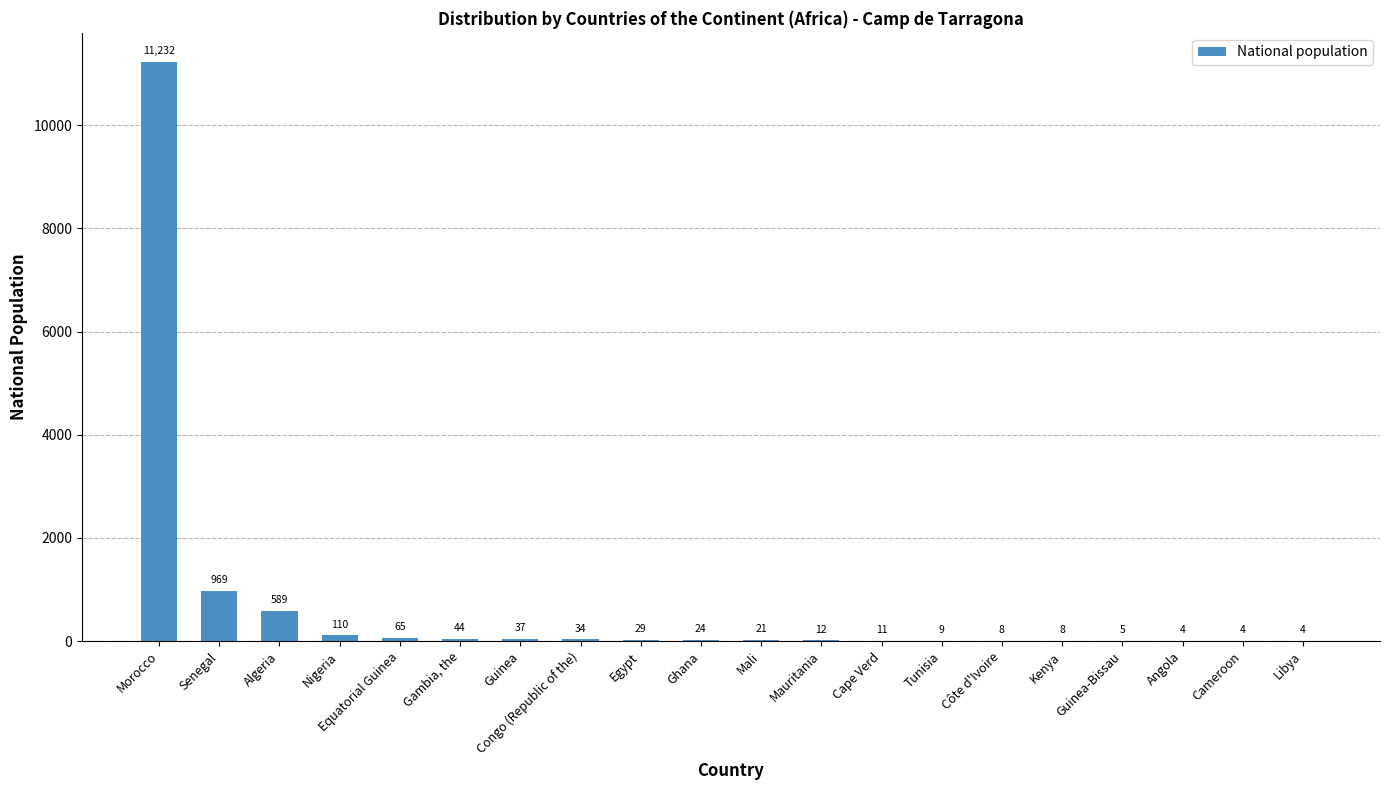

Which has a higher value, Senegal or Libya?

Senegal